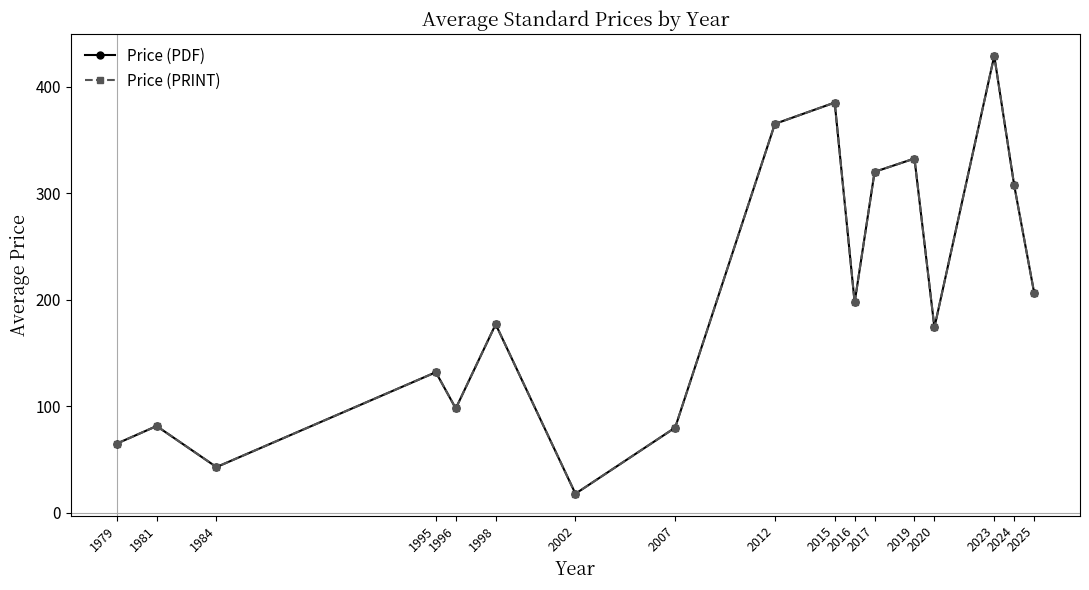

How many lines are shown in the chart?

2